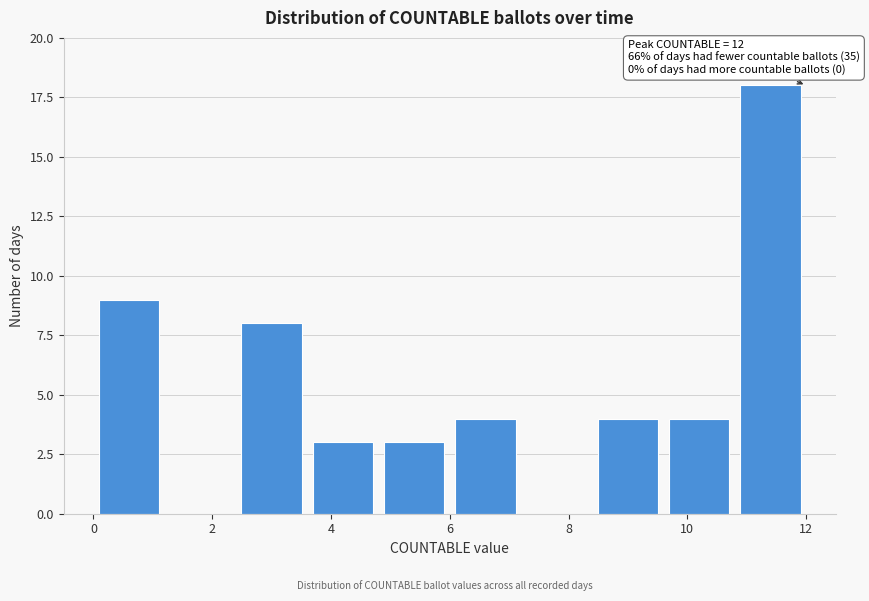

Over which range of the x-axis is the bar tallest?

10.8 to 12.0